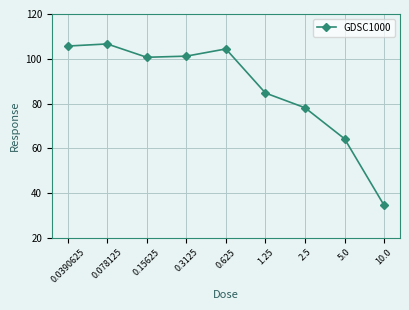

Reading right to left, list all the values displayed in this chart.

10.0=34.4	5.0=64.2	2.5=78.1	1.25=84.7	0.625=104.4	0.3125=101.2	0.15625=100.7	0.078125=106.6	0.0390625=105.7